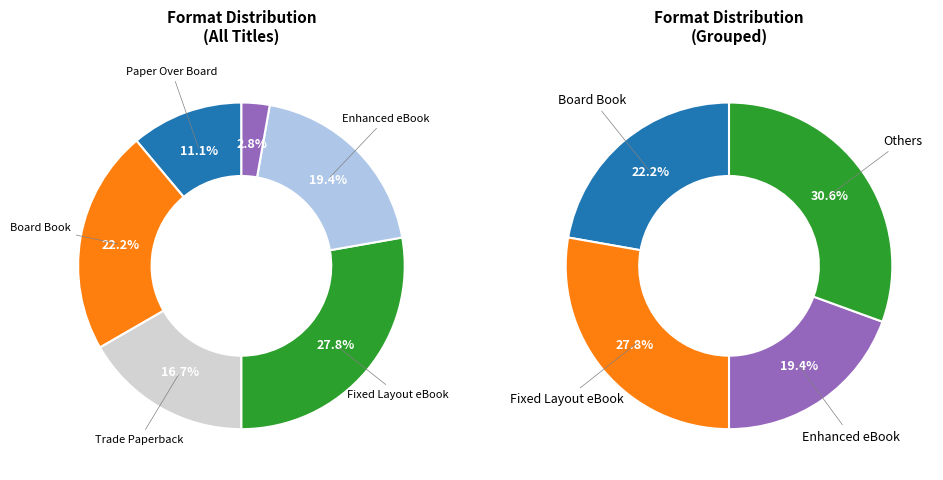

To the nearest percent, what is the difference between the Hardcover and Enhanced eBook slice percentages?

17%